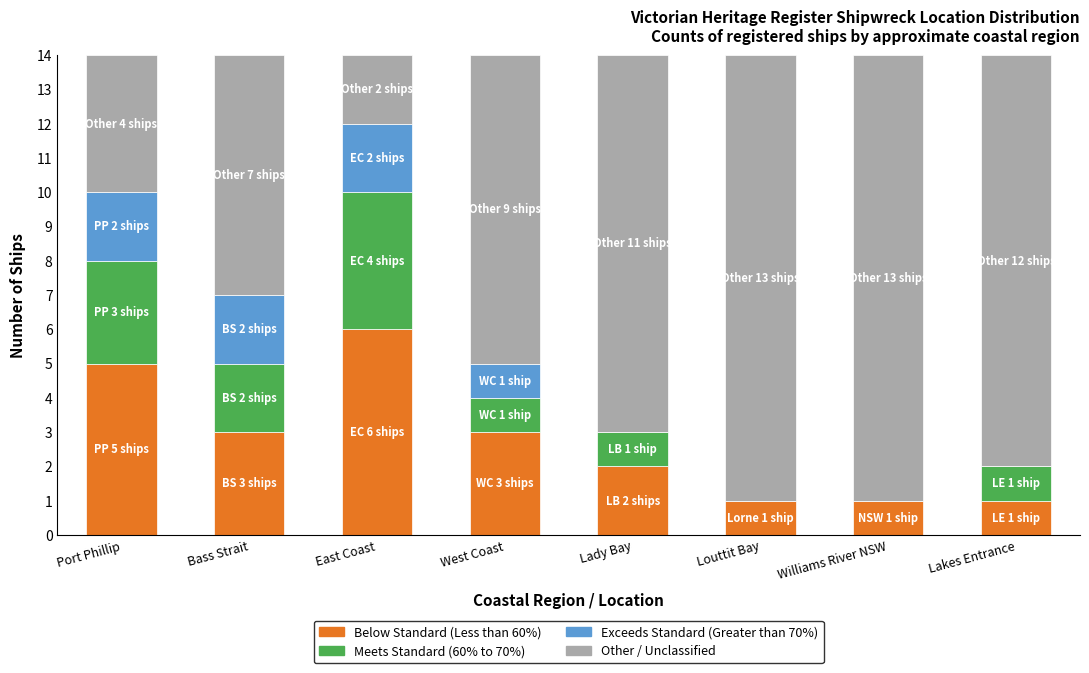

At which category is the sum across all series the highest?

East Coast